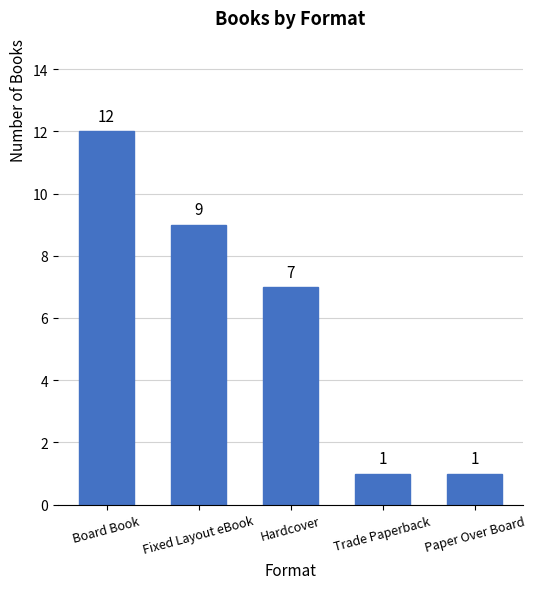

Reading left to right, transcribe all the data shown in this chart.

Board Book=12	Fixed Layout eBook=9	Hardcover=7	Trade Paperback=1	Paper Over Board=1